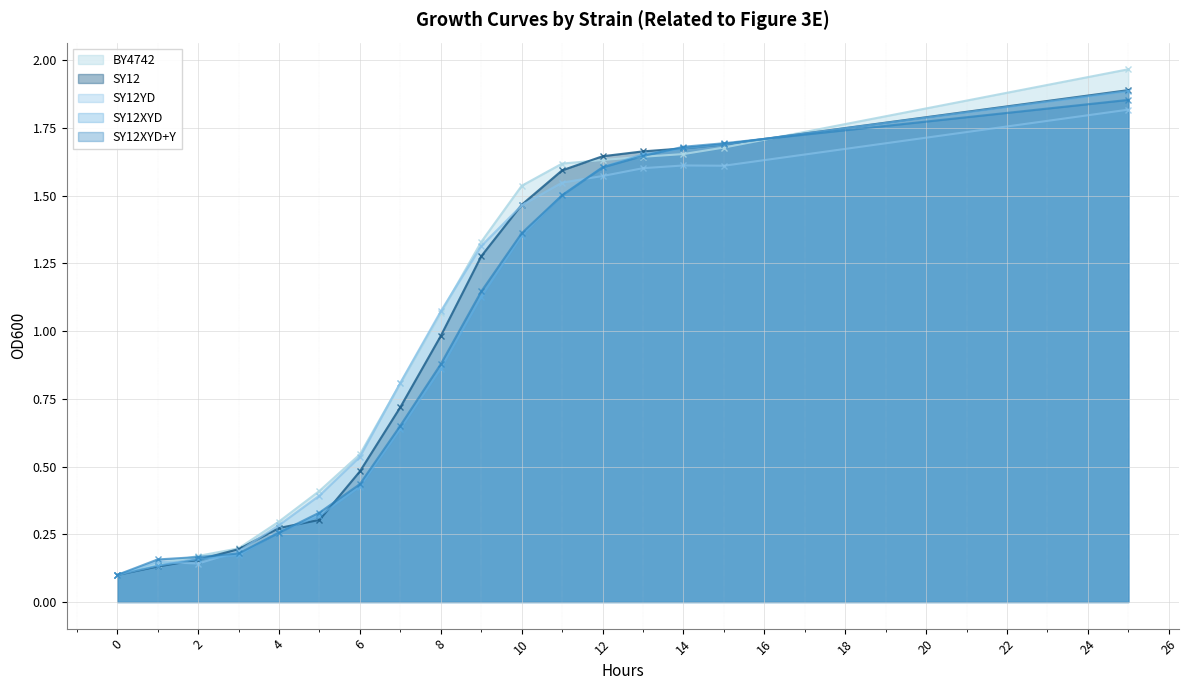

After their last crossing, which series has the higher values: SY12YD or SY12XYD?

SY12XYD